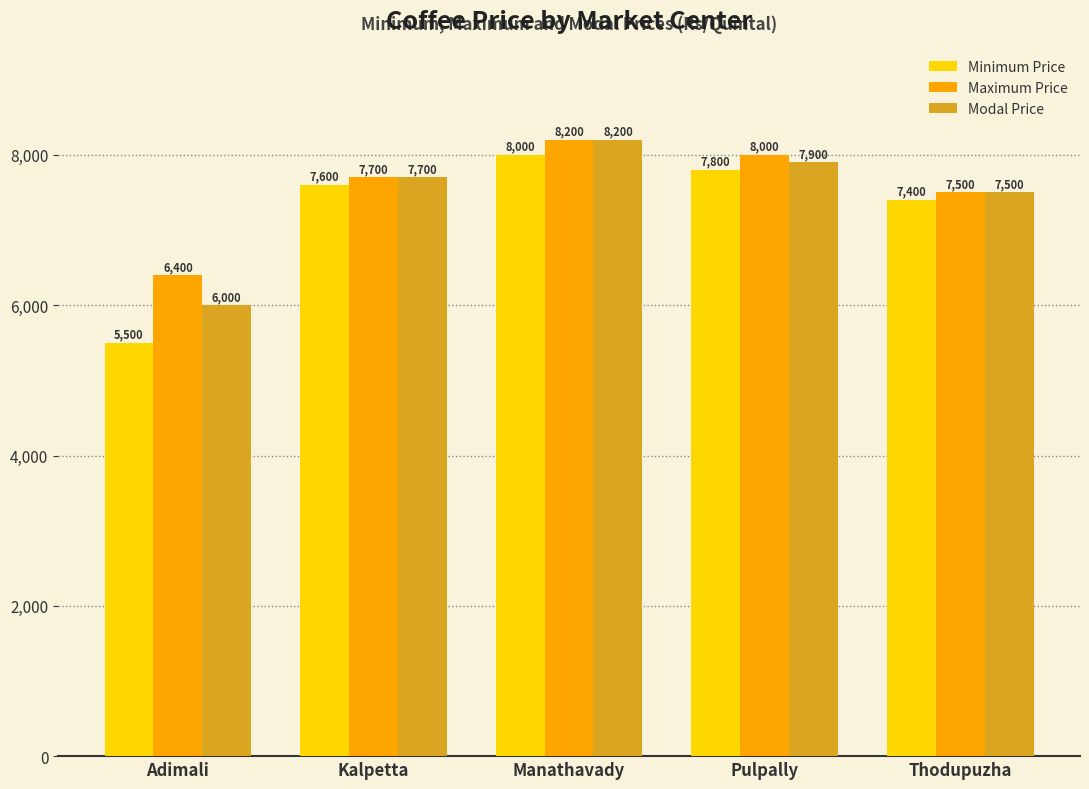

What is the label of the 2nd bar from the right?

Pulpally